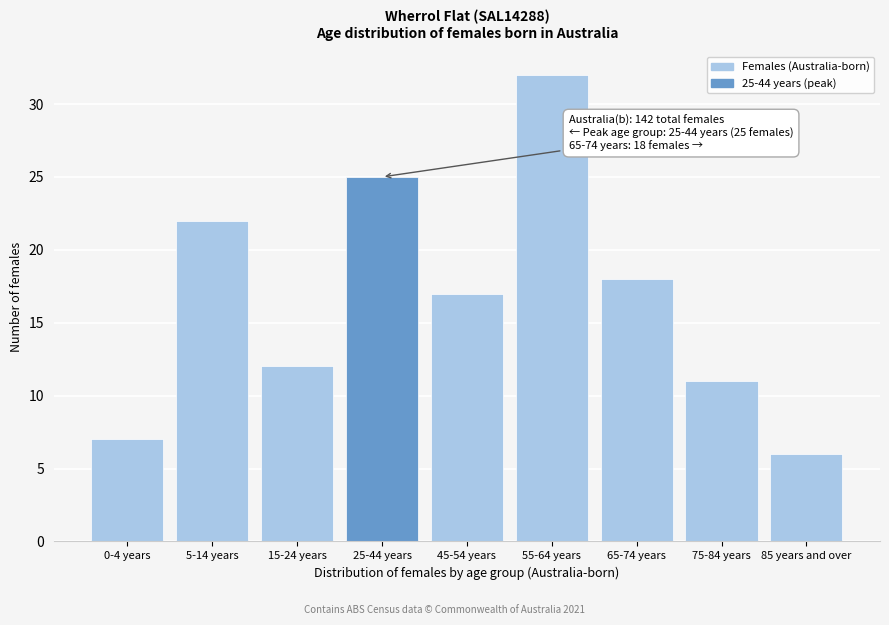

Reading right to left, list all the values displayed in this chart.

6	11	18	32	17	25	12	22	7